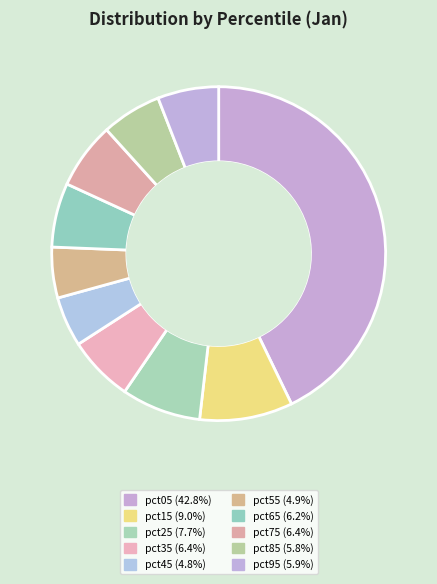

Rank the categories by value from highest to lowest.

pct05, pct15, pct25, pct75, pct35, pct65, pct95, pct85, pct55, pct45